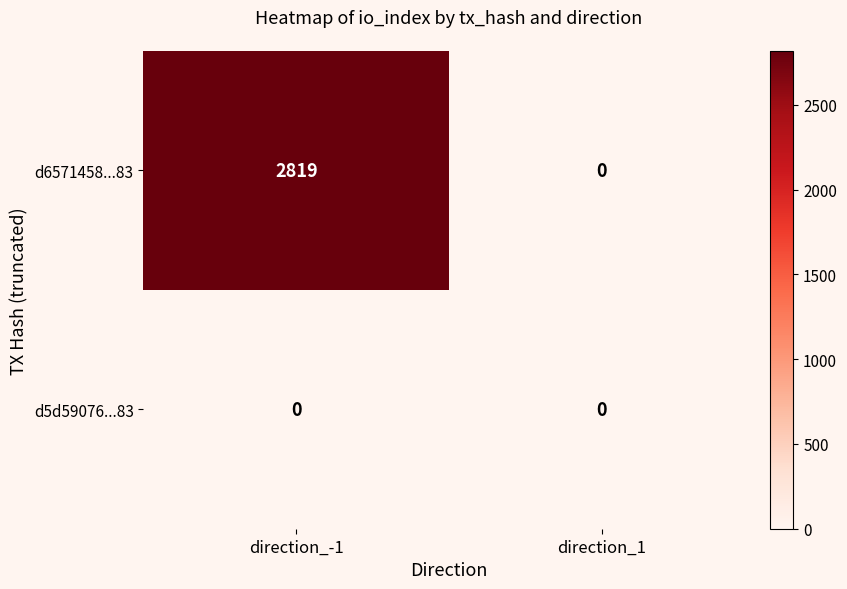

At how many categories does at least one series exceed 2407?

1